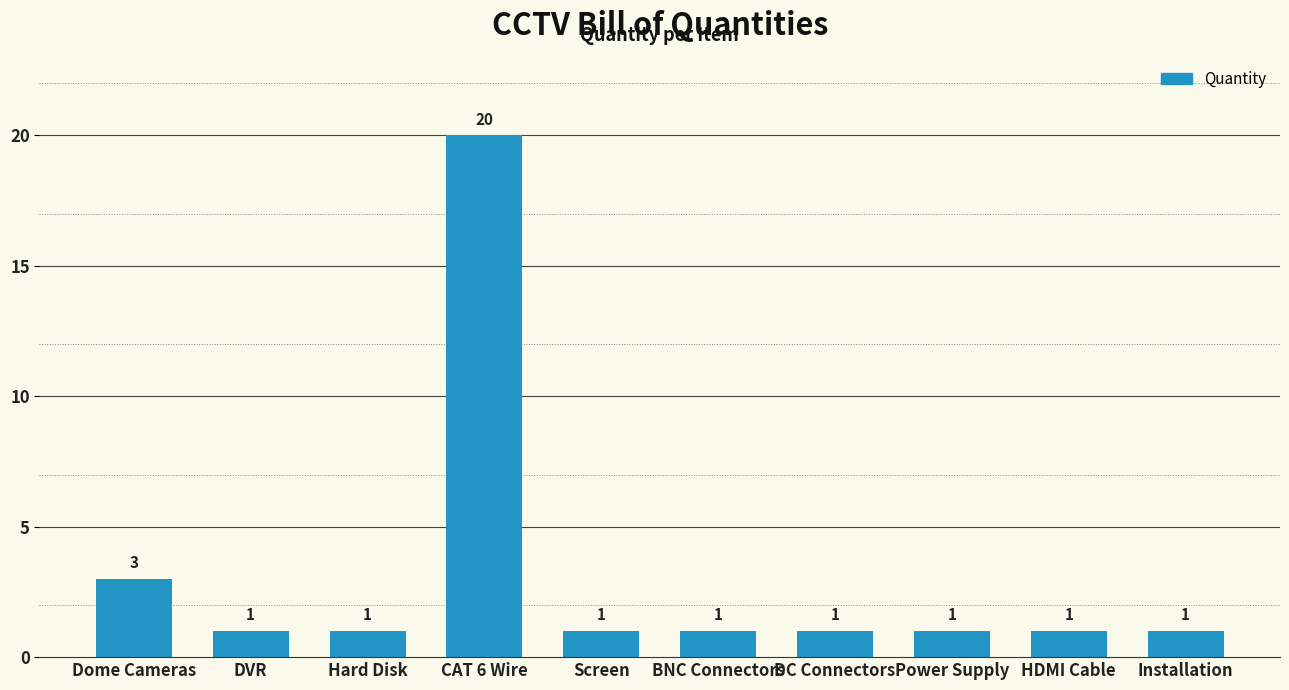

The chart shows a value of 1 at DVR. True or false?

True